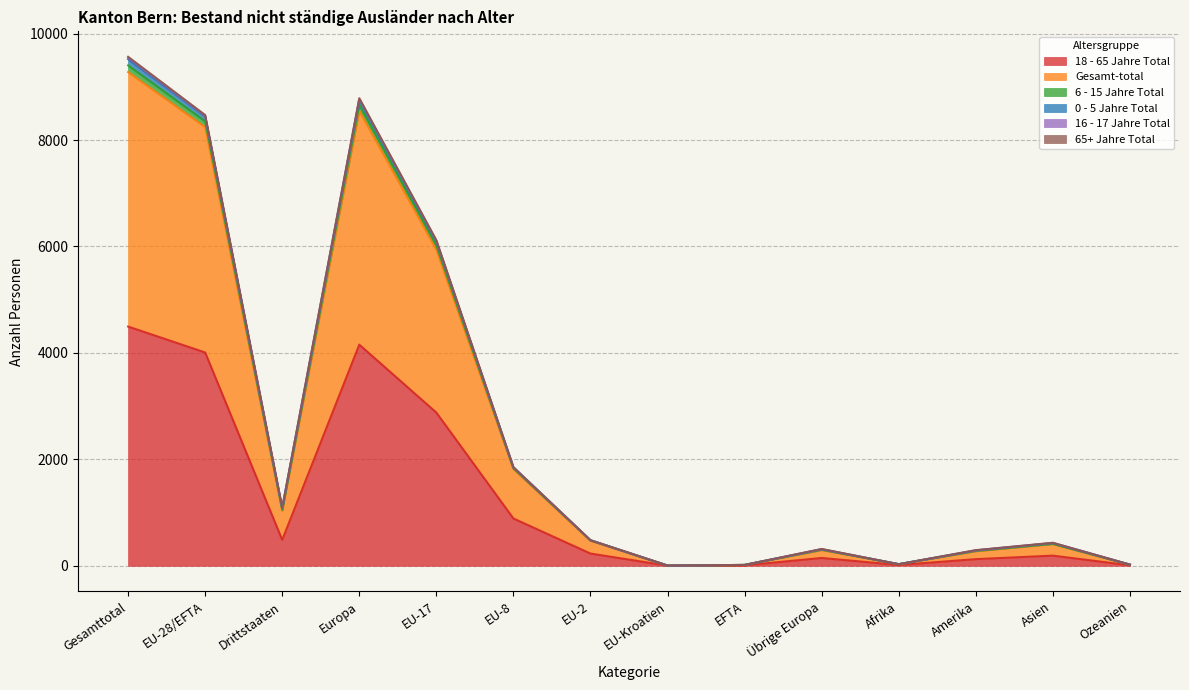

Does the chart have visible grid lines?

Yes